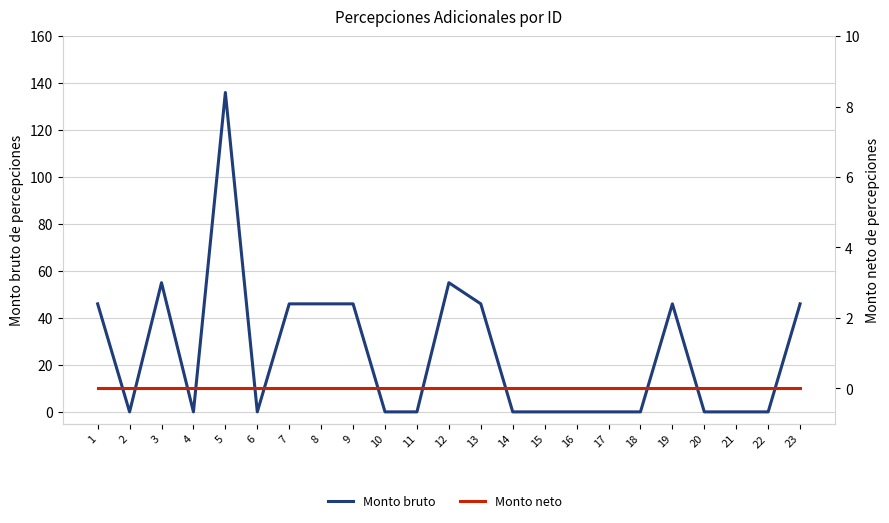

Rank the series by their maximum value, from lowest to highest.

Monto neto, Monto bruto